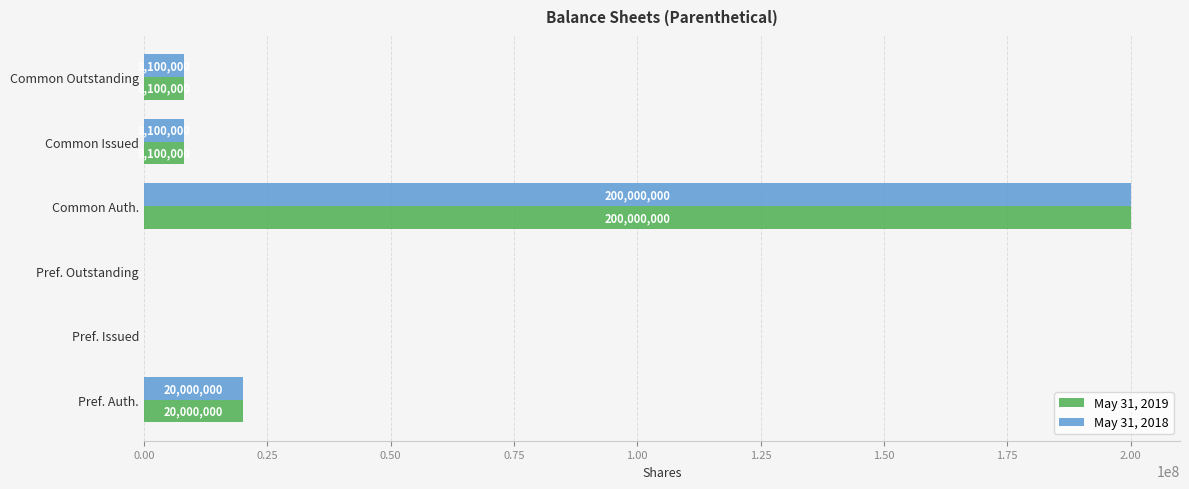

What is the highest value of the May 31, 2018 series?

200000000